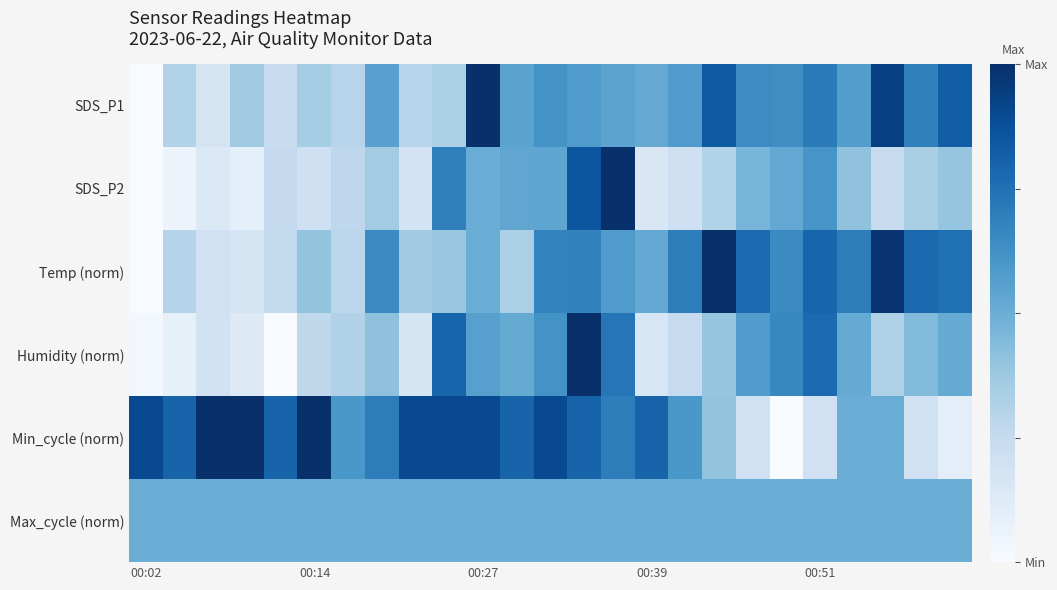

Rank the series by their maximum value, from highest to lowest.

SDS_P1, SDS_P2, Temp (norm), Humidity (norm), Min_cycle (norm), Max_cycle (norm)